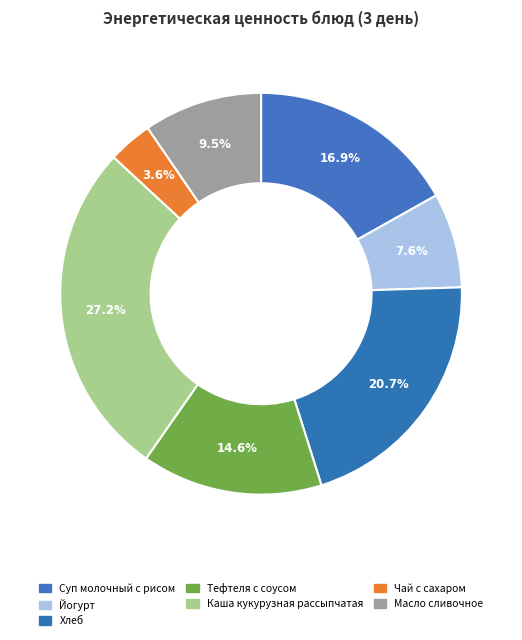

True or false: Суп молочный с рисом accounts for 17% of the total.

True